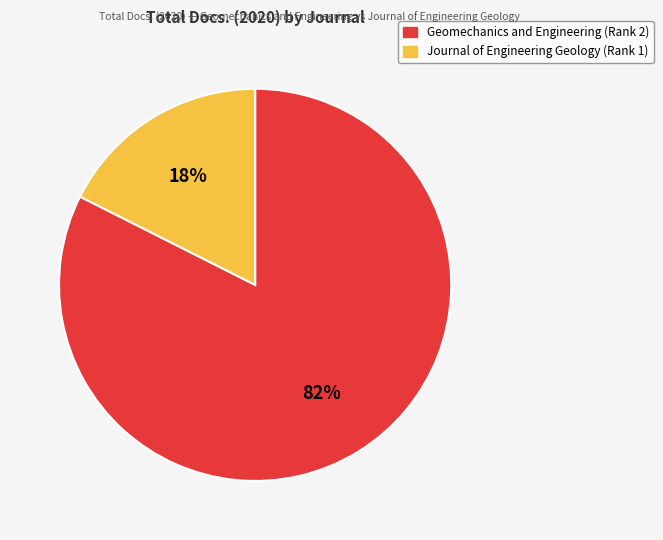

What percentage is the Journal of Engineering Geology (Rank 1) slice, to the nearest percent?

18%